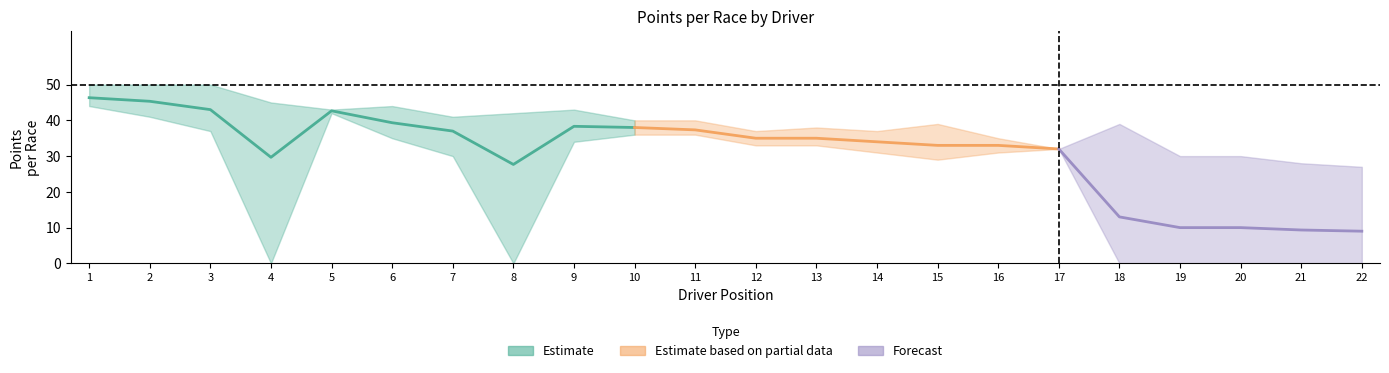

Does the chart display data point markers on the line(s)?

No